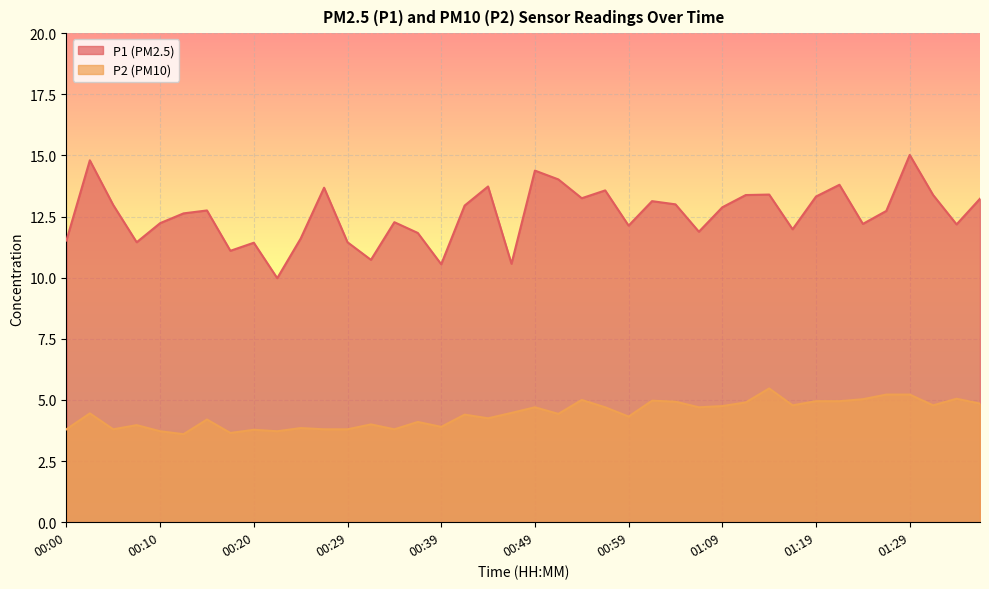

How many interior local peaks does the P2 series have?

13